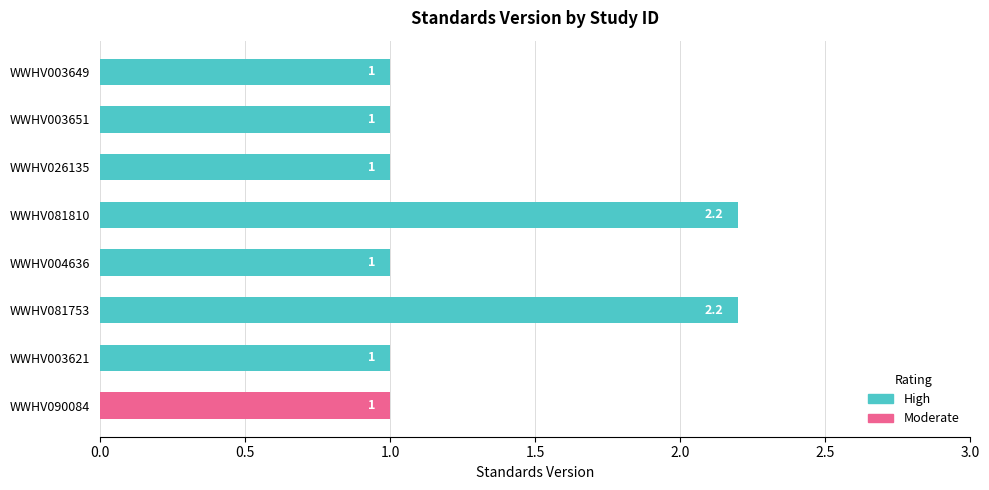

Is it true that the value at WWHV090084 is 0.4?

False